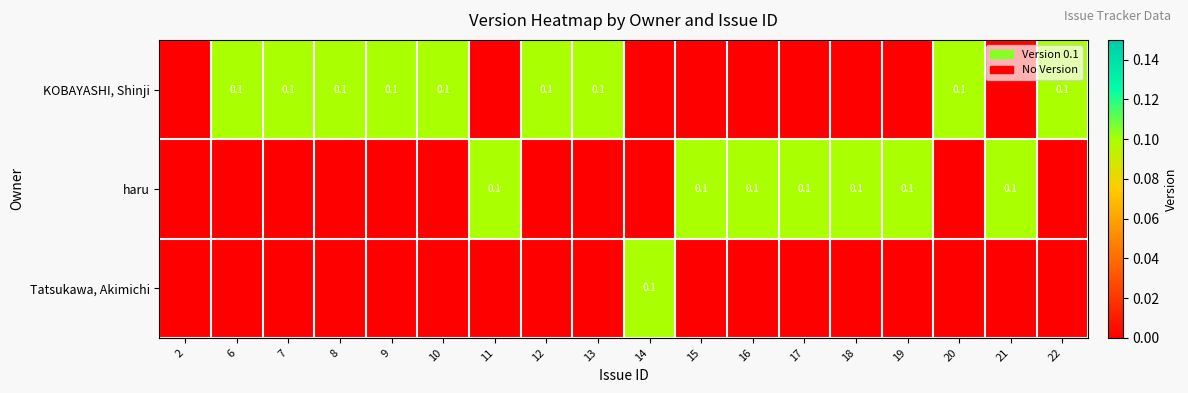

Between 2 and 11, which is larger?

2